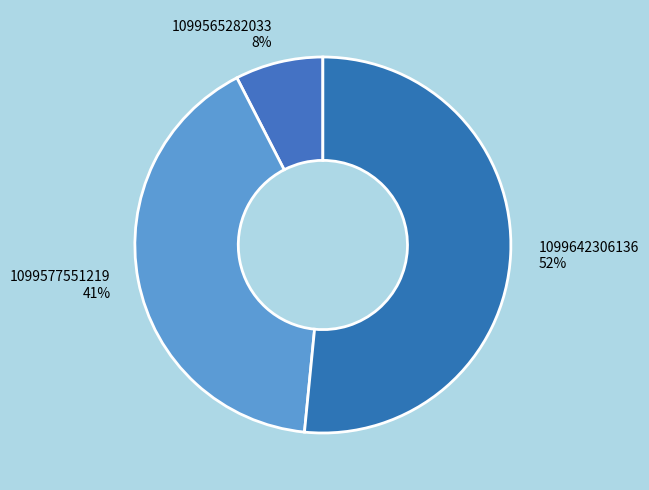

Rank the categories by value from highest to lowest.

1099642306136, 1099577551219, 1099565282033